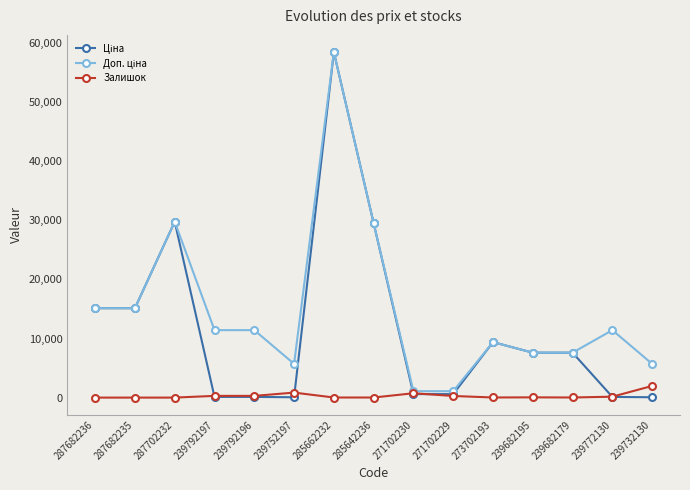

True or false: Залишок has more than 1 points higher than both neighbors.

True